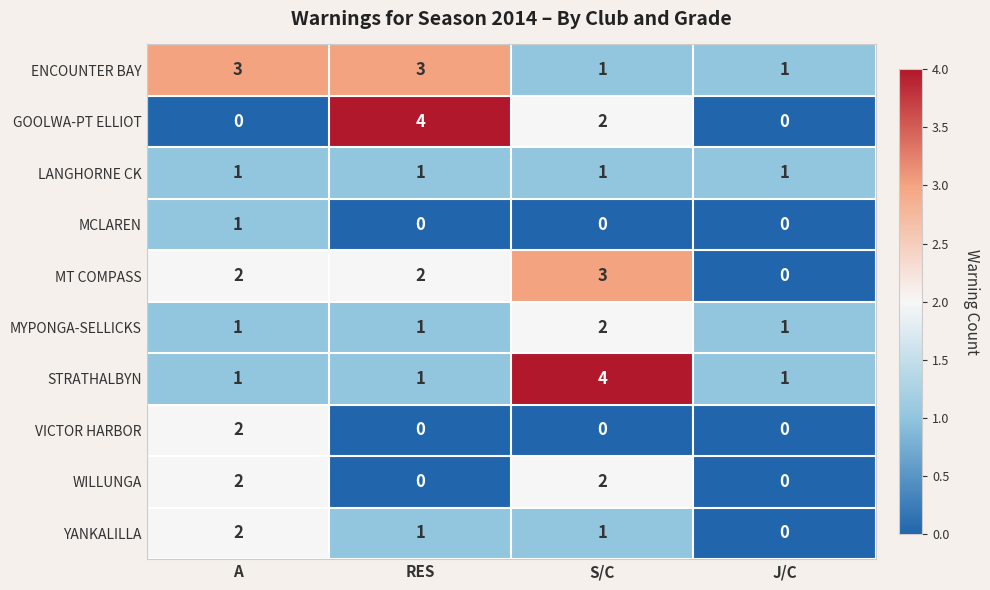

At which label is GOOLWA-PT ELLIOT closest to 2?

S/C